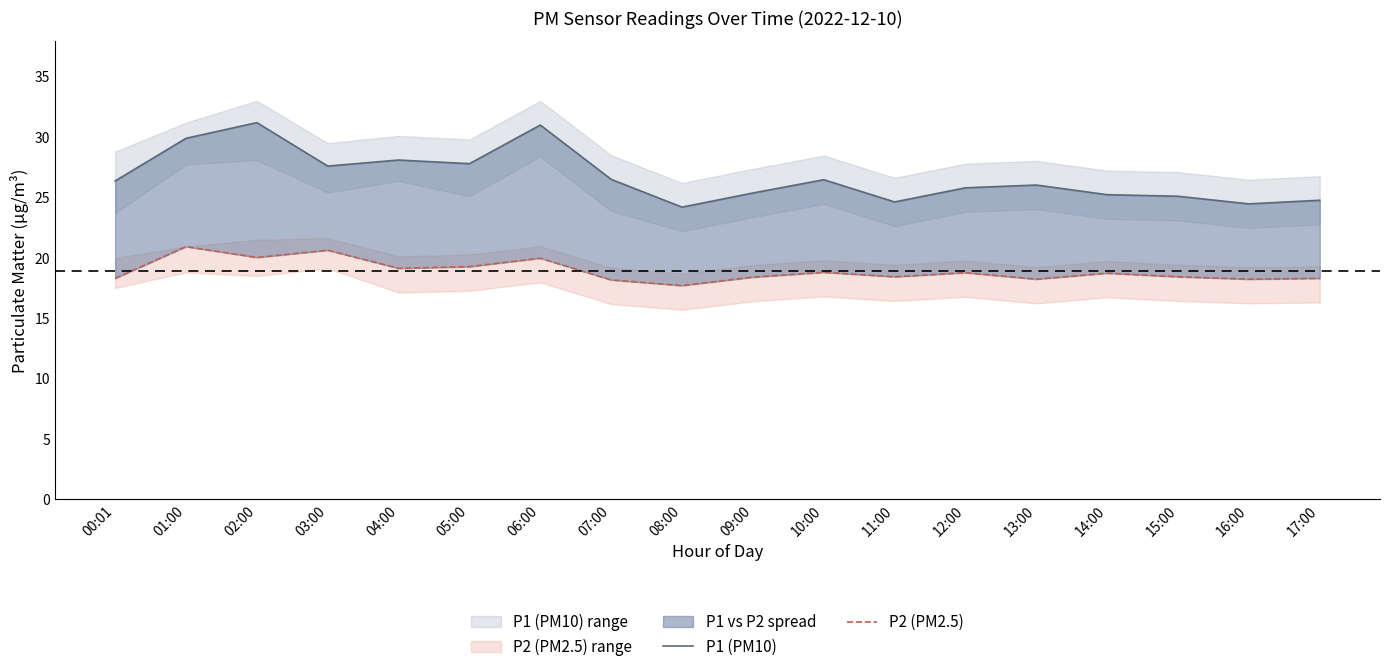

What is the difference between the P2 (PM2.5) values at 06:00 and 11:00?

1.5